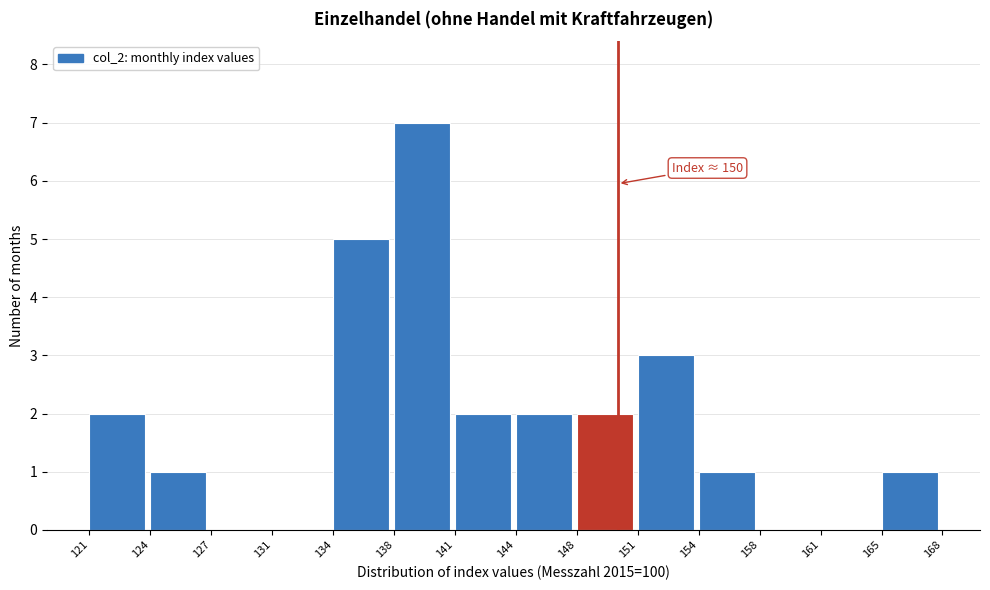

Over which range of the x-axis is the bar tallest?

138 to 141